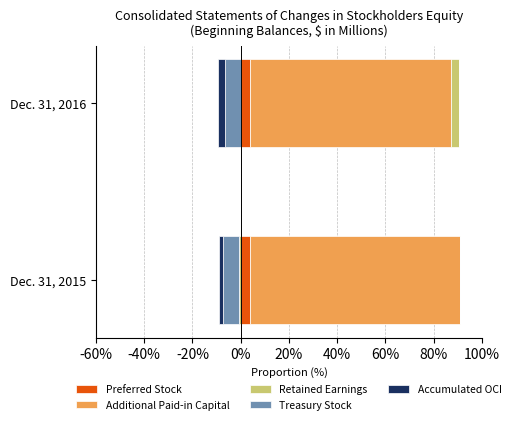

At how many categories does at least one series exceed 23?

2